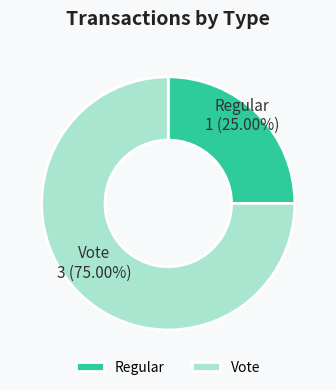

Combined, what portion of the pie is Vote and Regular?

100.0%